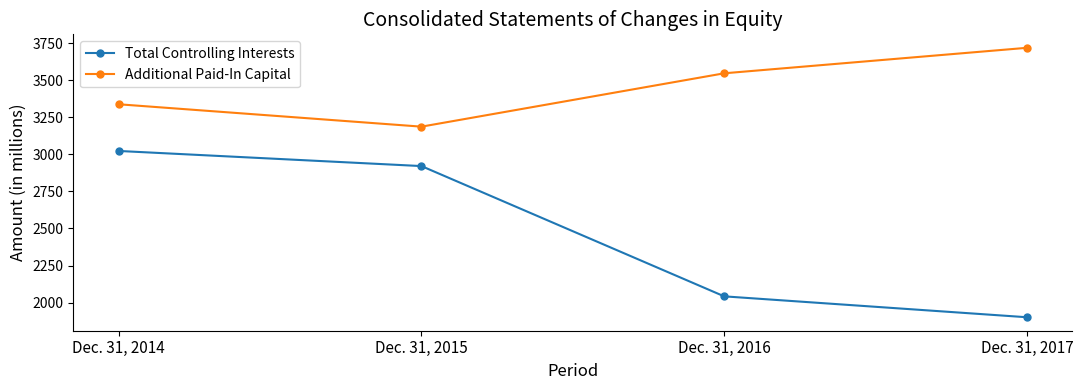

What is the difference between the maximum and minimum values in the Additional Paid-In Capital series?

532